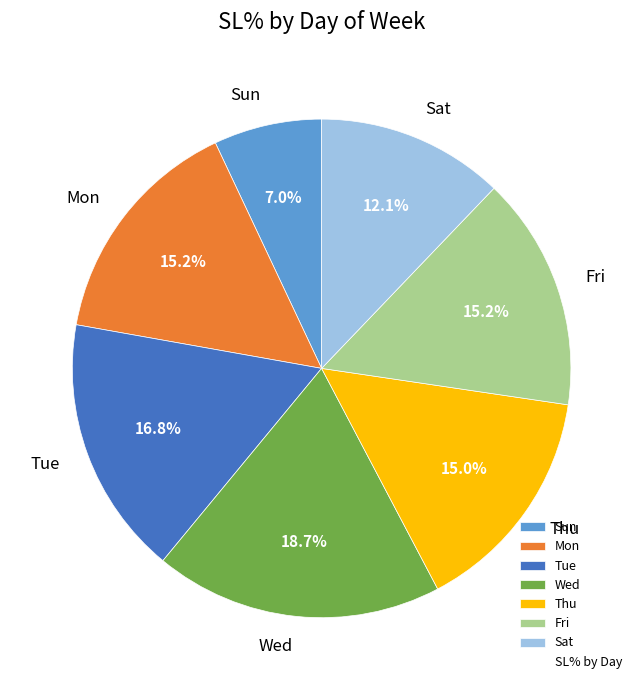

How many segments does this pie chart have?

7